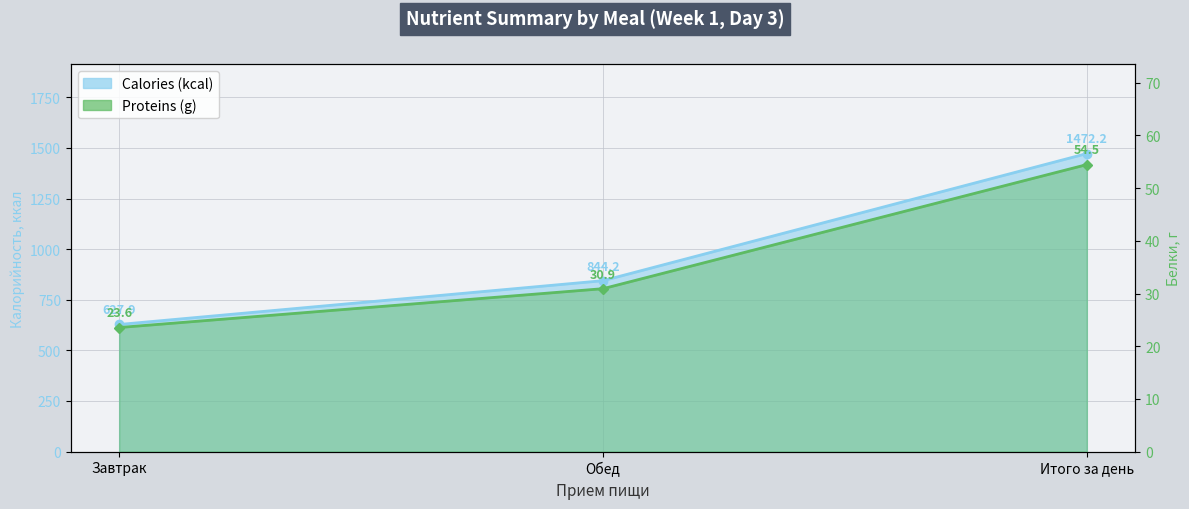

Between Итого за день and Обед, which is larger?

Итого за день